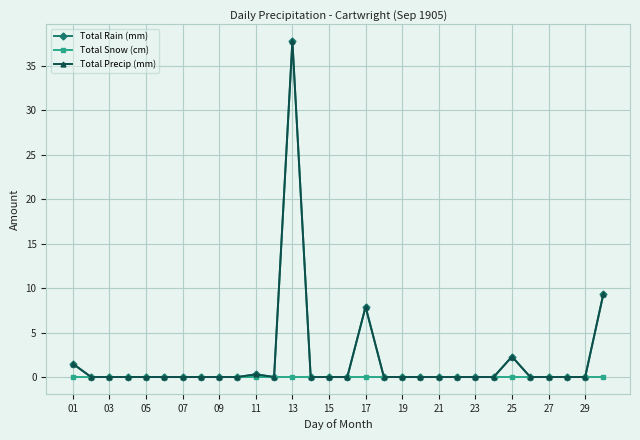

Does the chart have visible grid lines?

Yes